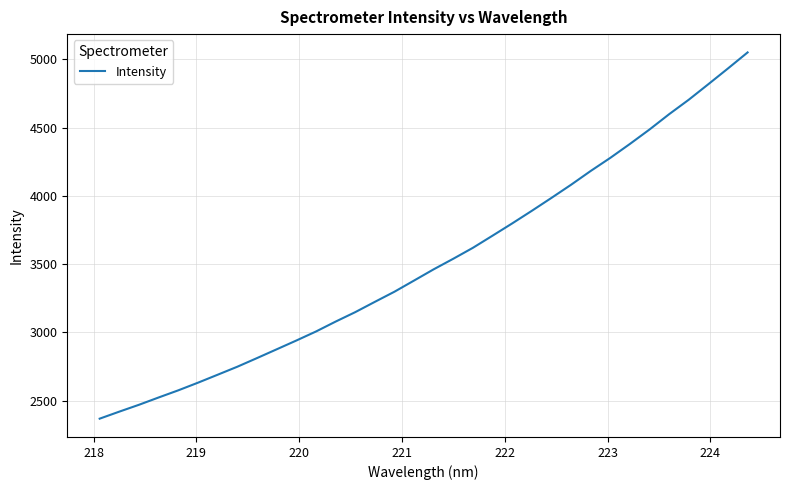

What is the minimum value shown in the chart?

2368.2